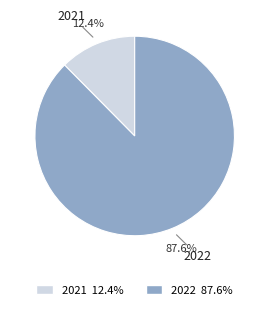

Which category has the biggest portion of the pie?

2022